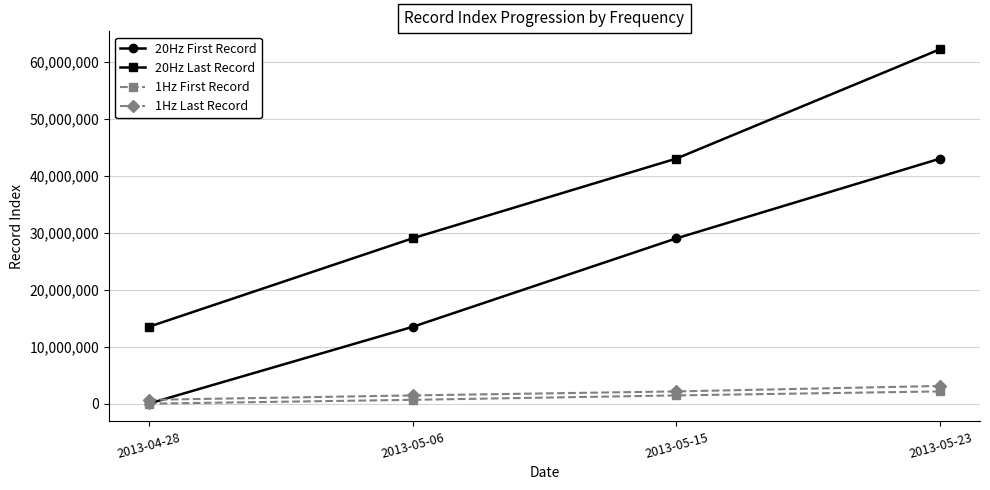

What is the difference between the 20Hz Last Record values at 2013-05-23 and 2013-04-28?

48763701